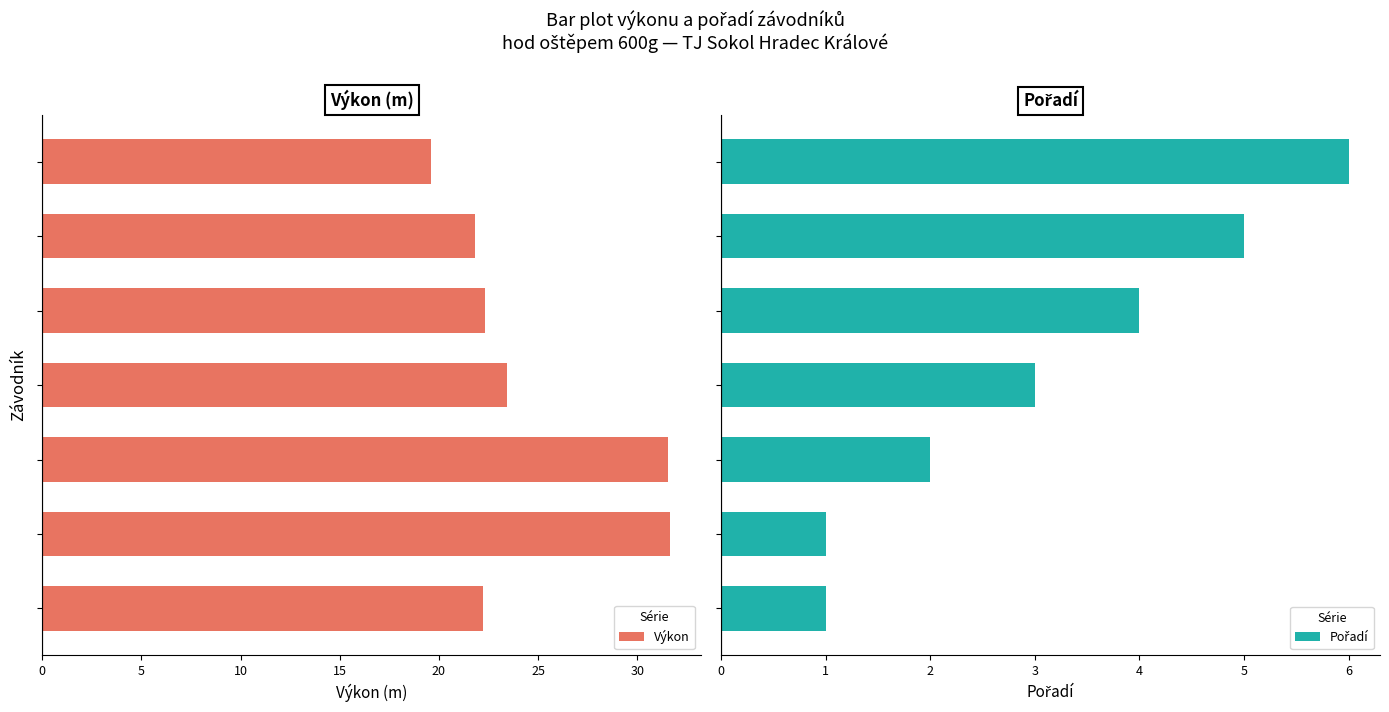

Which series has the largest range (max minus min)?

Výkon